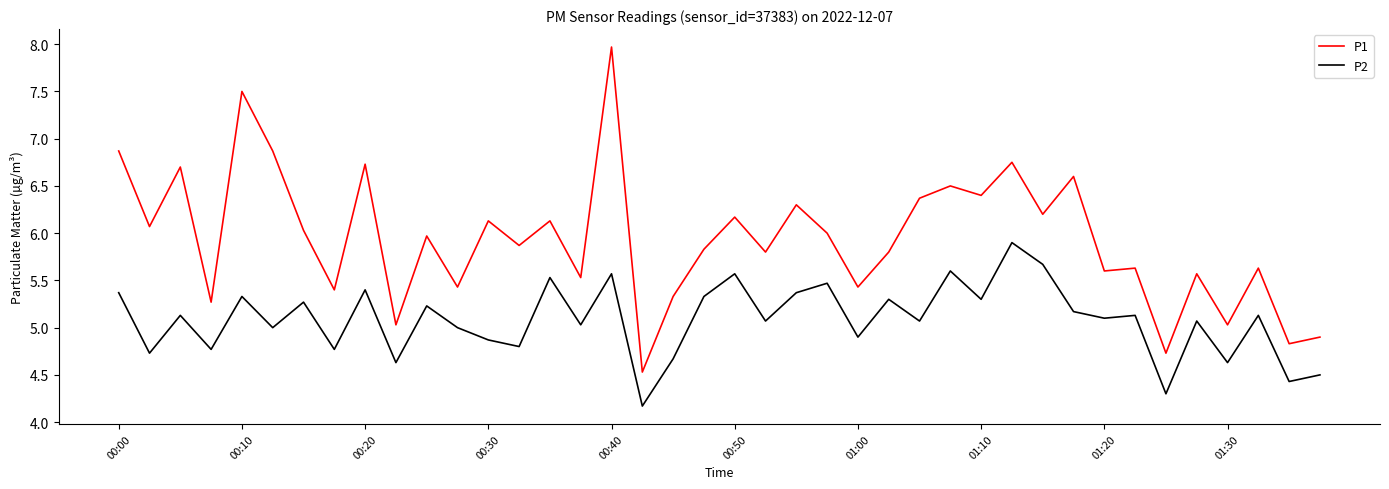

List the series in order of their peak value, lowest first.

P2, P1